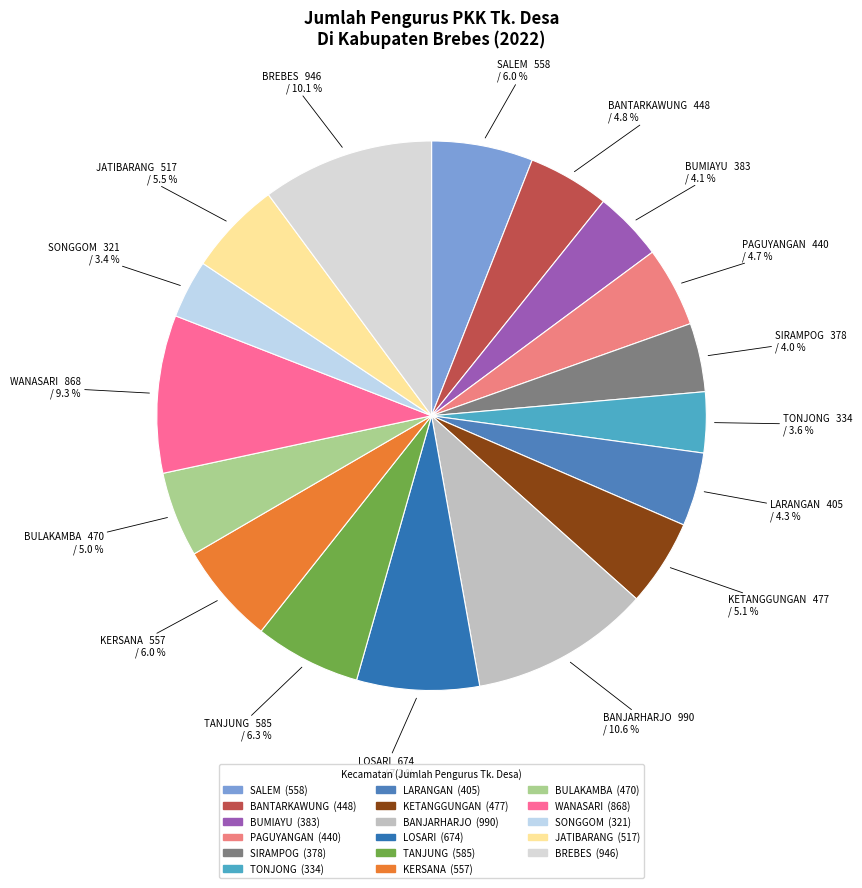

Does SALEM account for over 50% of the chart?

No